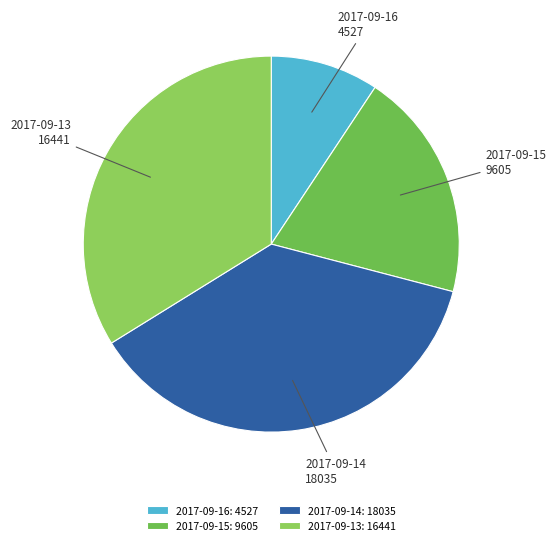

Does any single category account for the majority?

No